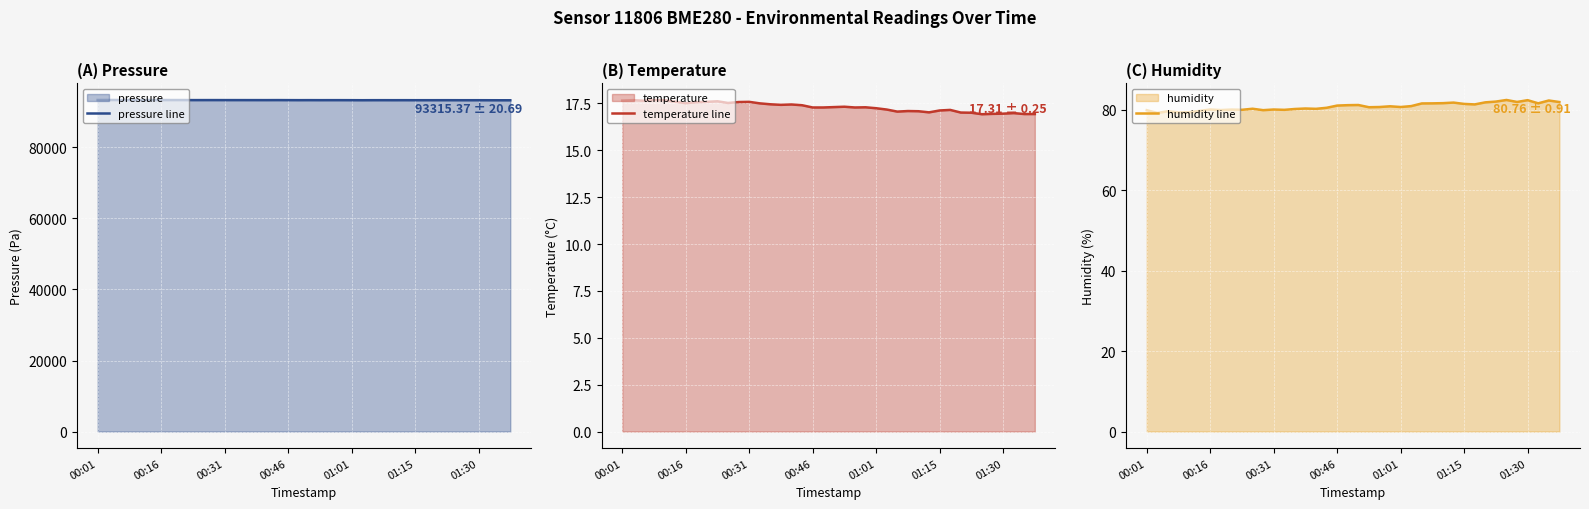

What is the highest value of the humidity line series?

82.4